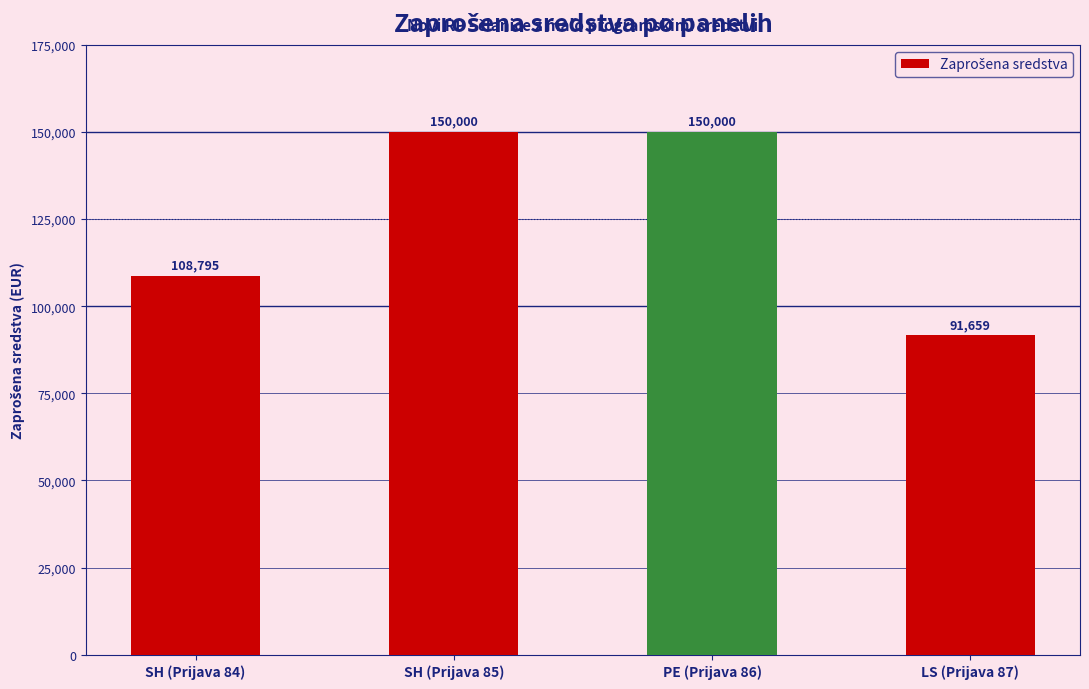

At which label is the value closest to 120829?

SH (Prijava 84)